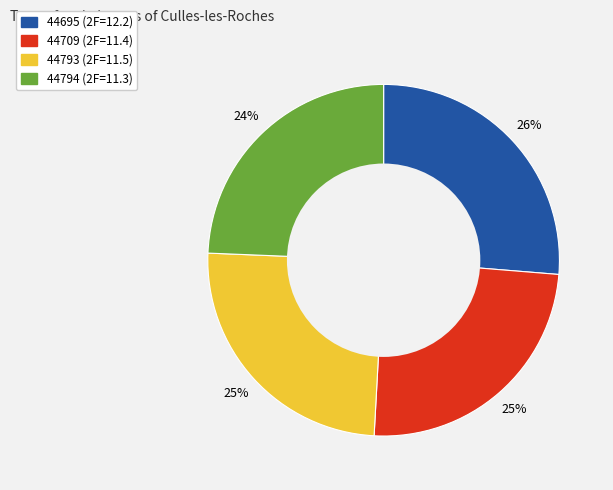

To the nearest percent, what is the average slice percentage?

25%